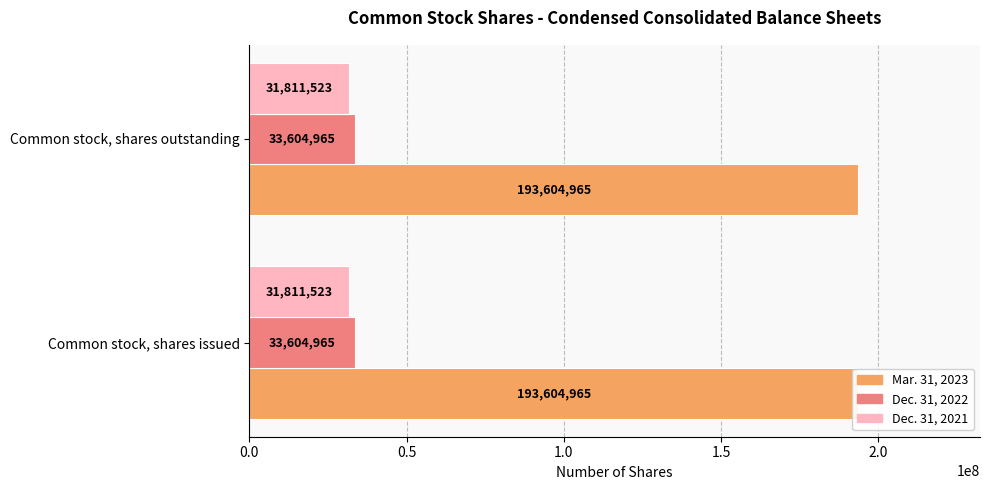

True or false: Mar. 31, 2023 has a value of 193604965 at Common stock, shares issued.

True